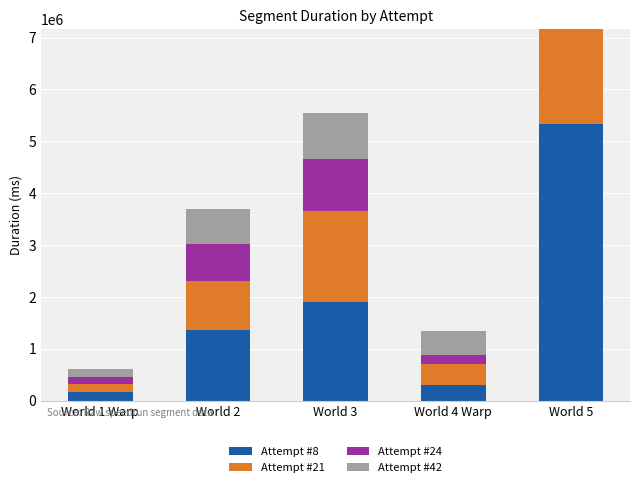

At which label does Attempt #8 reach its peak?

World 5